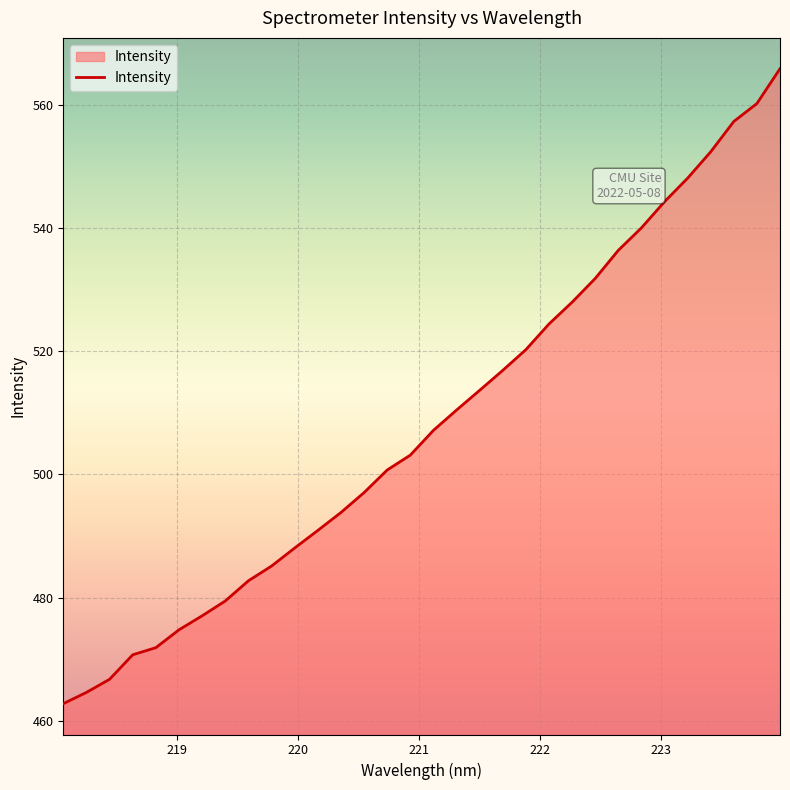

True or false: there are more than 1 points higher than both neighbors.

False